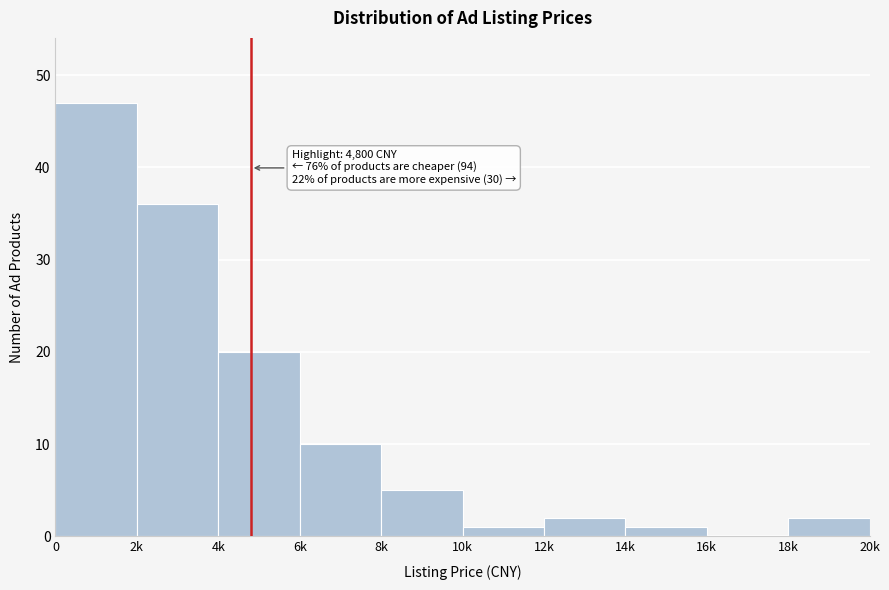

Reading left to right, list all the values displayed in this chart.

0=47	2k=36	4k=20	6k=10	8k=5	10k=1	12k=2	14k=1	16k=0	18k=2